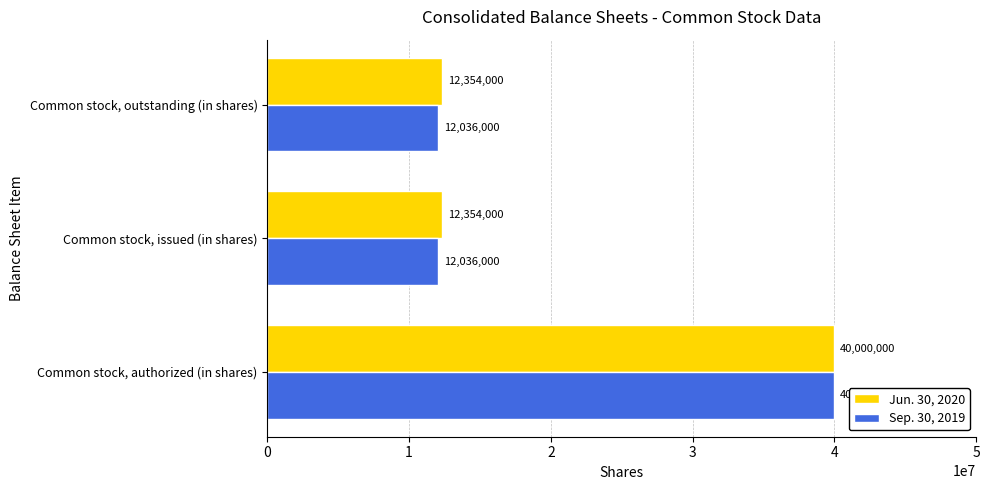

What is the maximum value for Sep. 30, 2019?

40000000